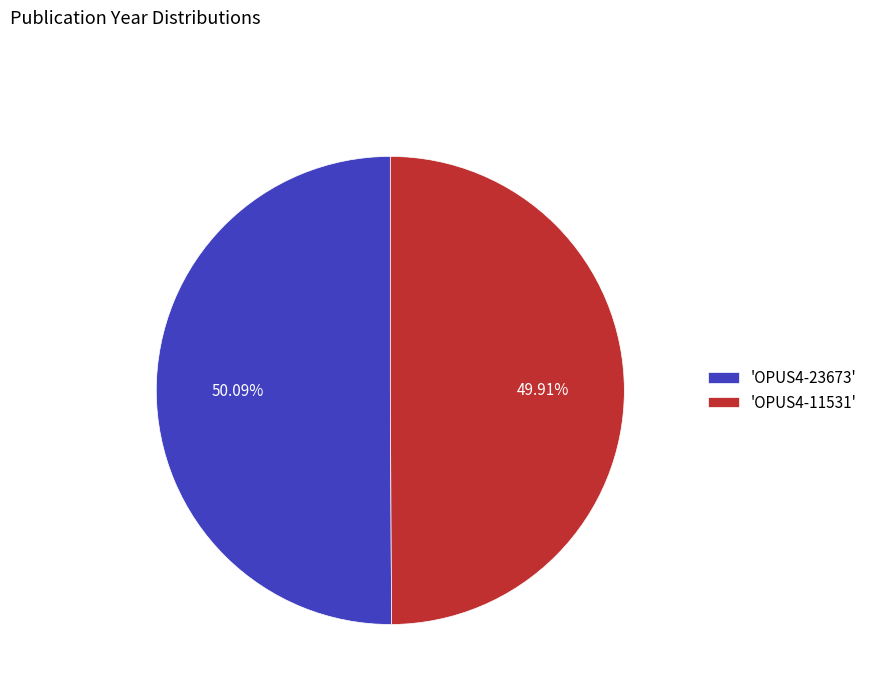

Is there any slice that represents more than half of the pie?

Yes